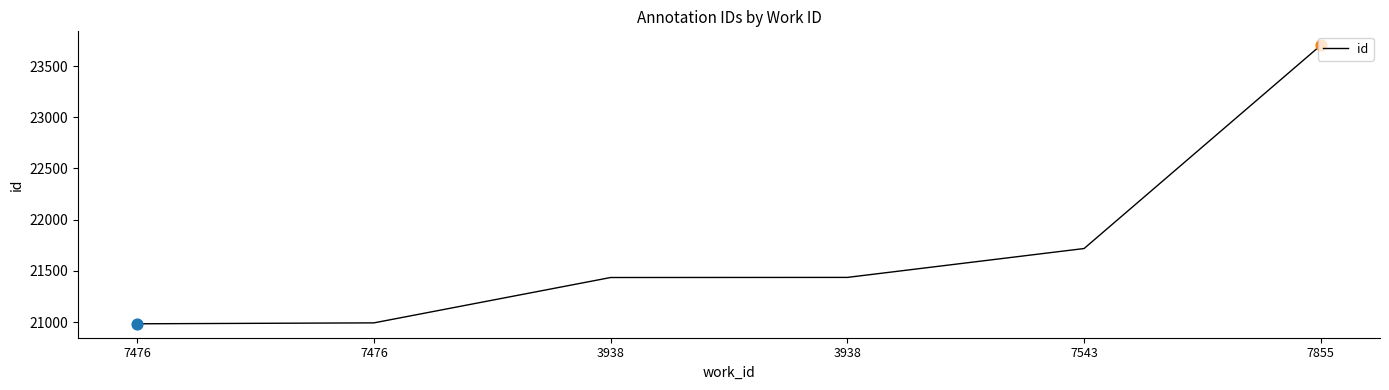

Count the number of data series in this chart.

1